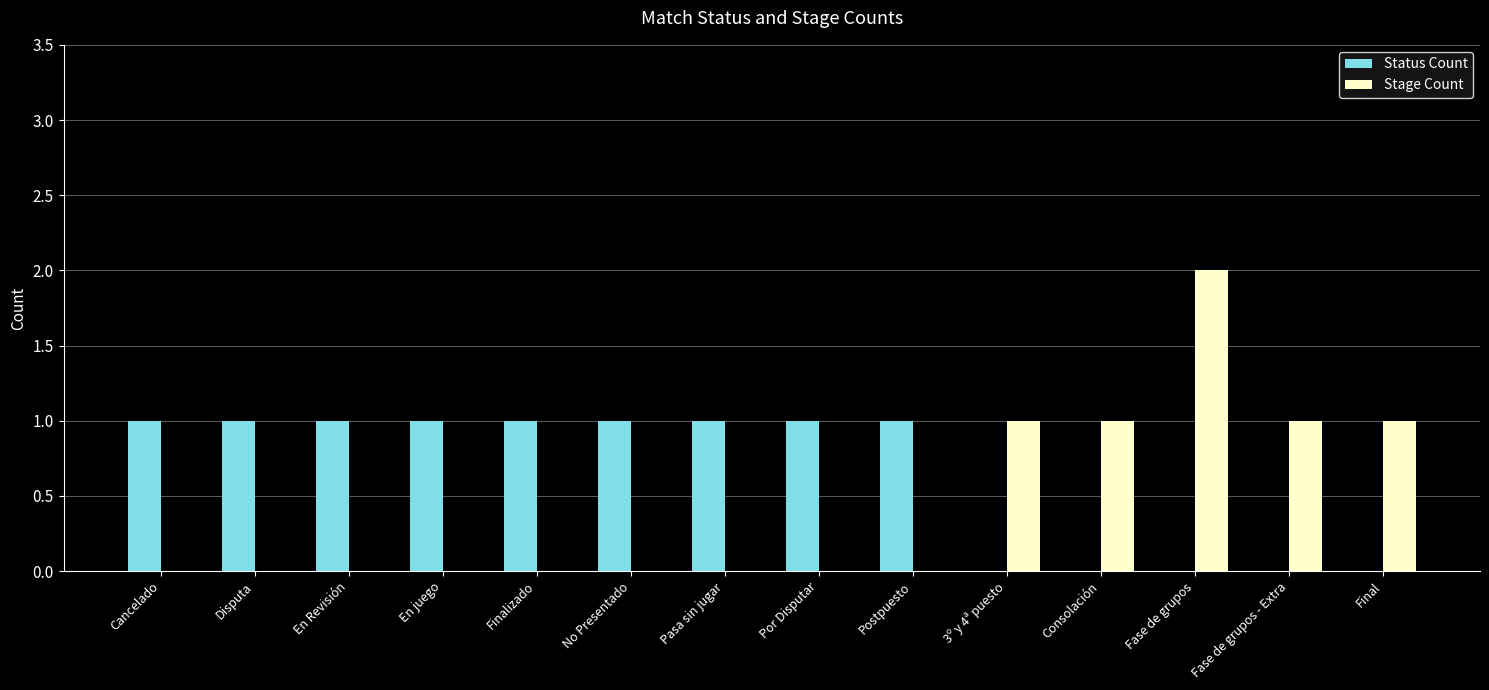

What is the total value across all series at En juego?

1